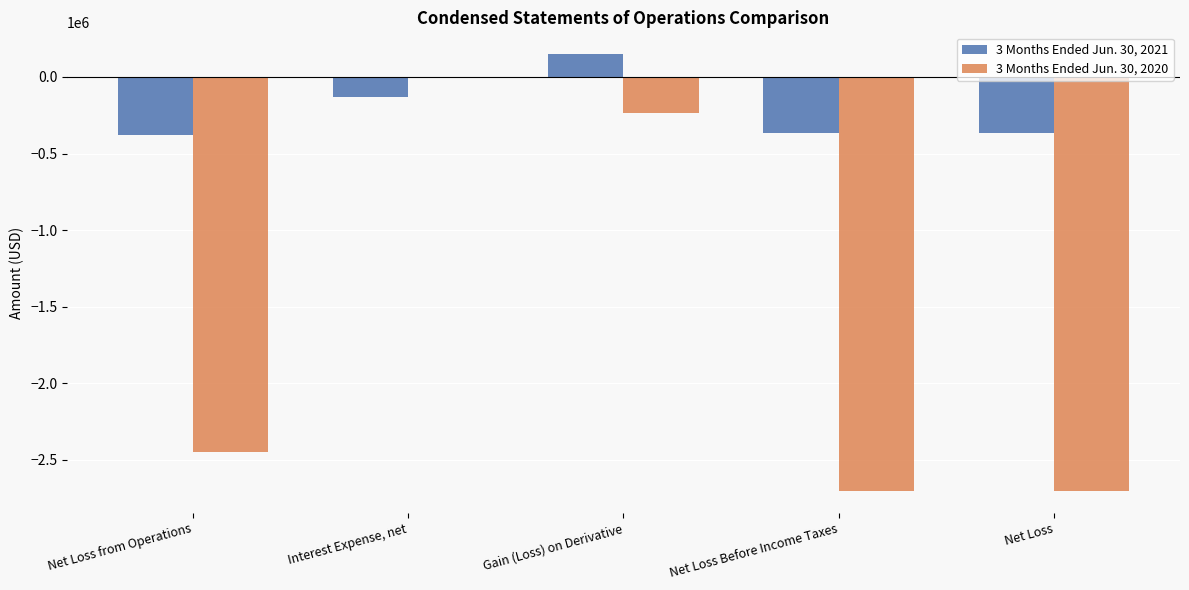

How many data points does each series have?

5